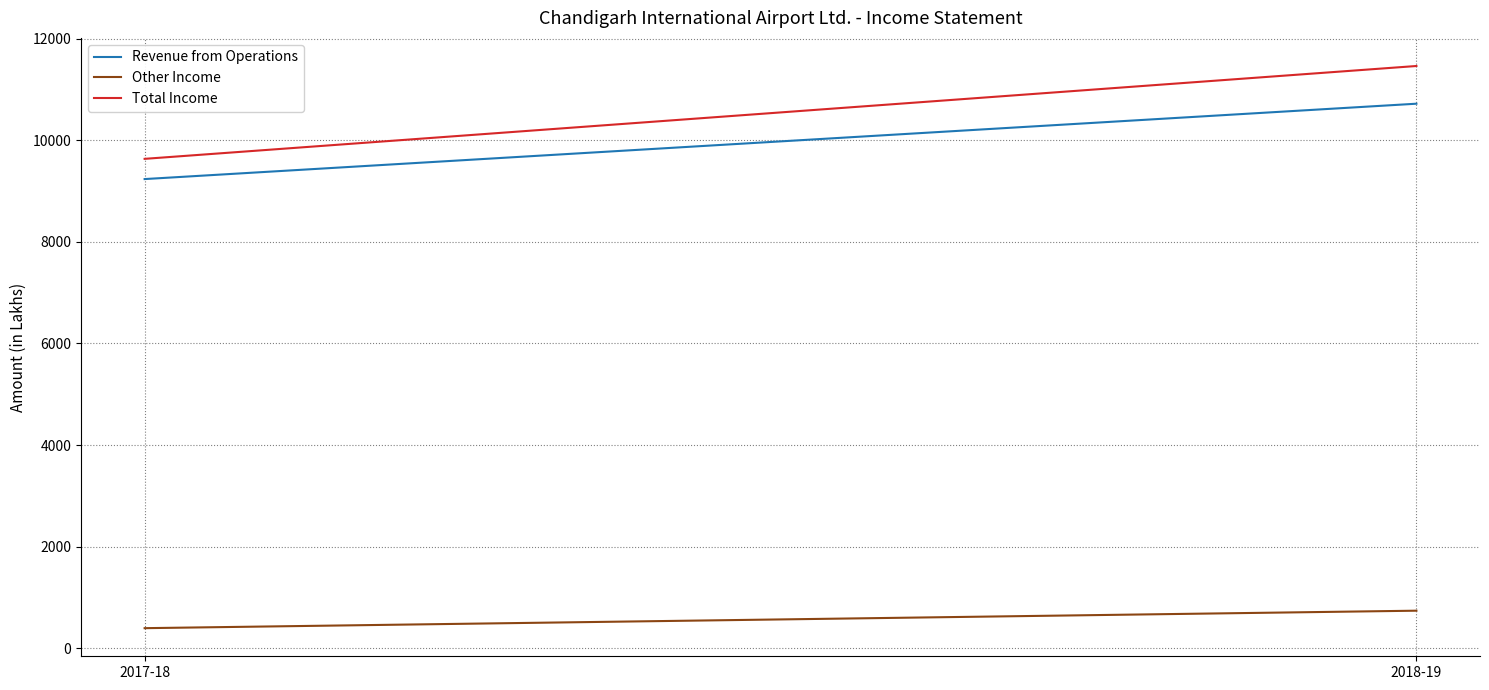

What value does the Total Income series have at 2018-19, to the nearest 100?

11500